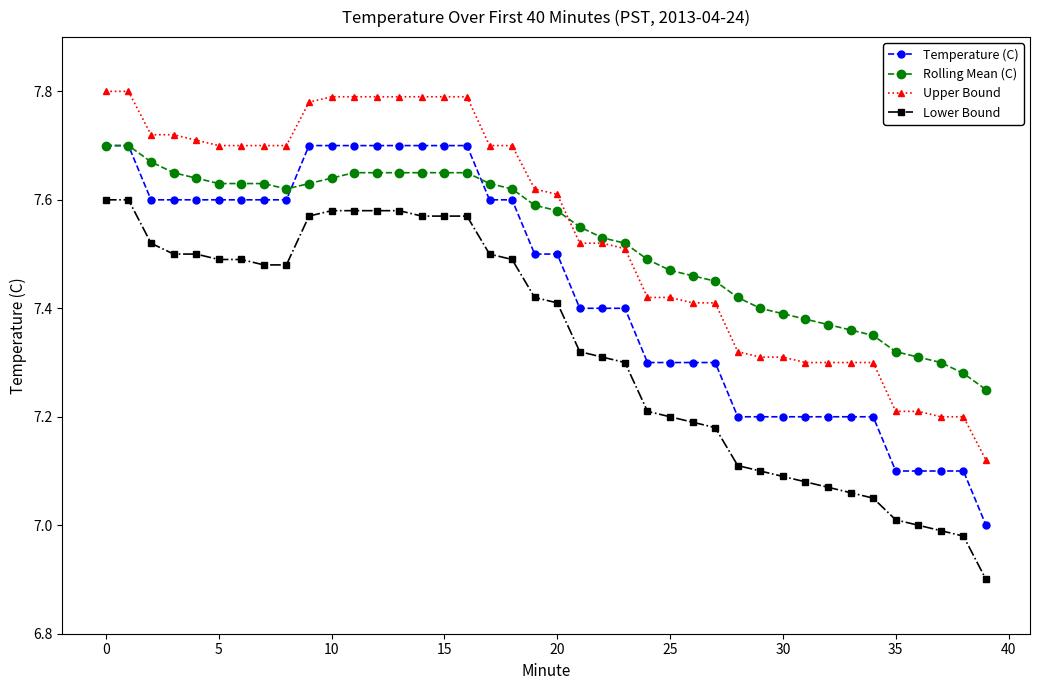

True or false: Temperature (C) and Upper Bound cross at least once.

False